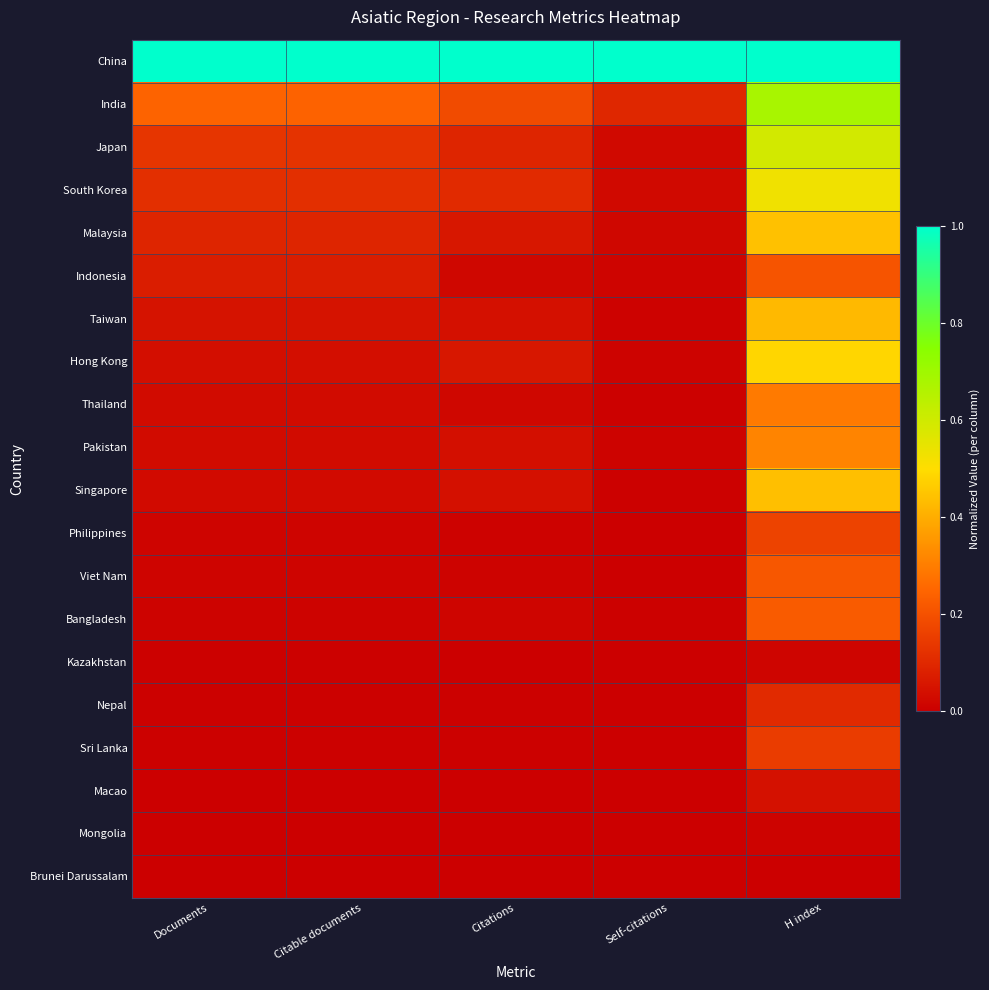

Which category has the lowest value across all series?

Documents